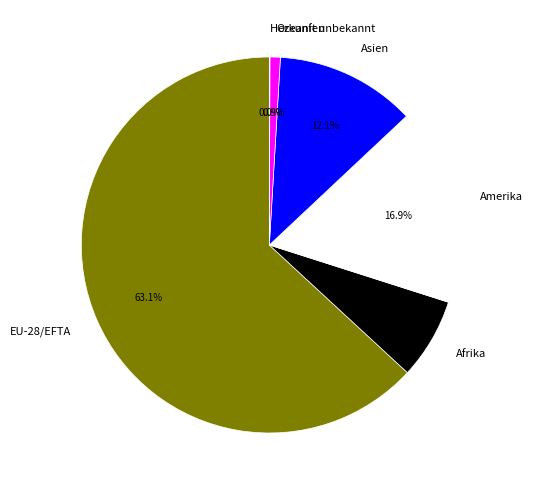

Which category accounts for the majority?

EU-28/EFTA